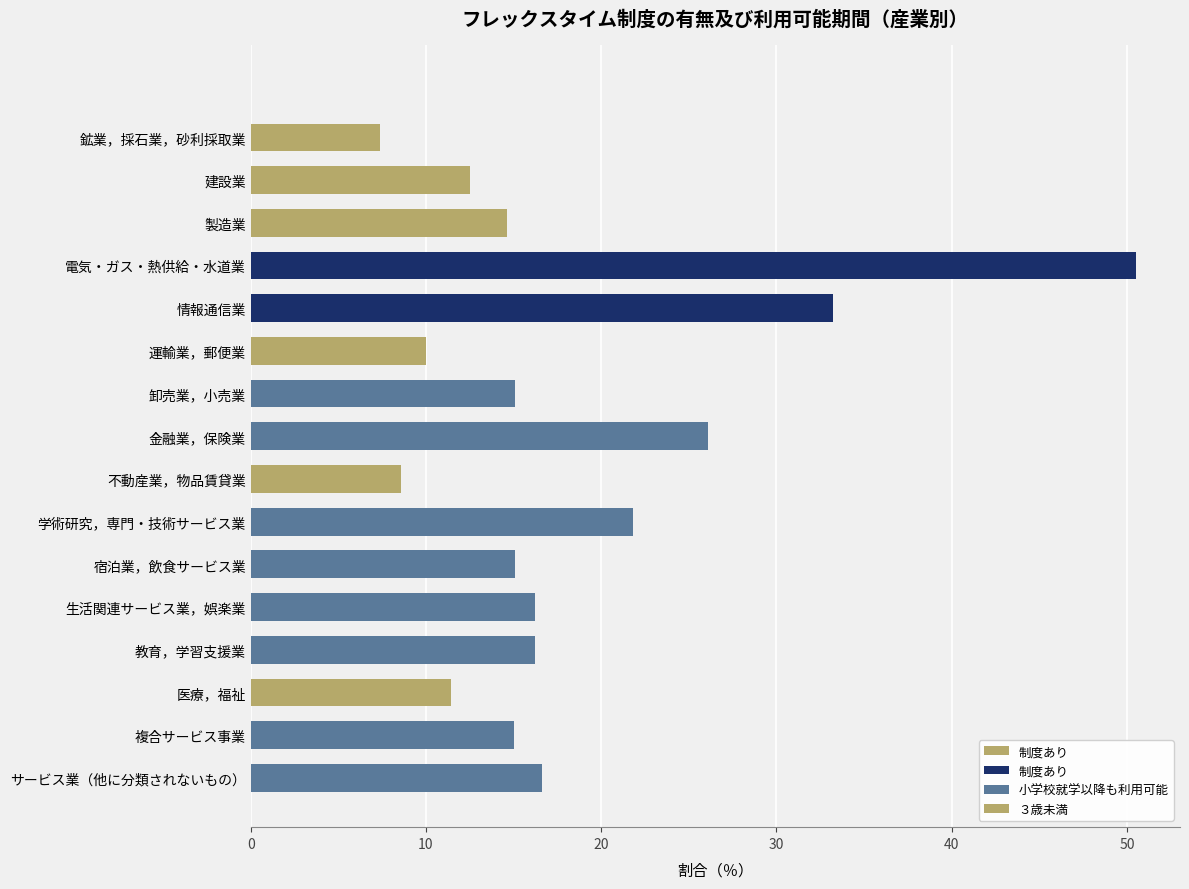

How many data points does each series have?

16